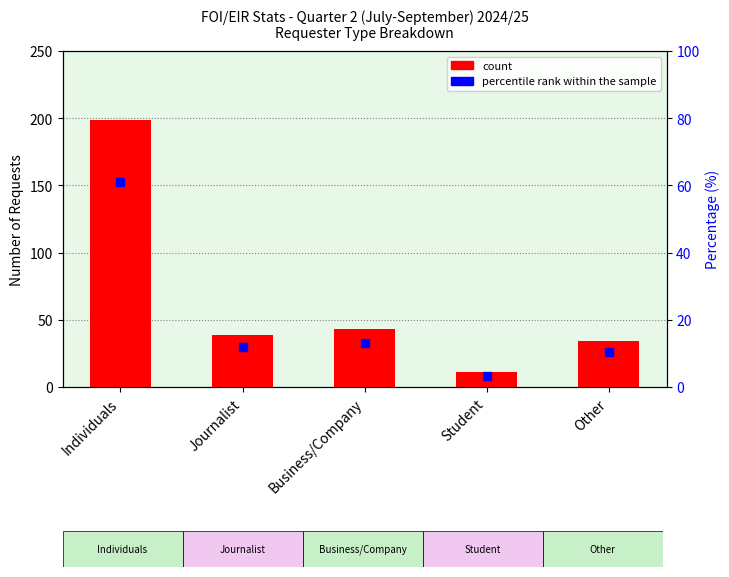

What is the total value across all series at Journalist?

51.0